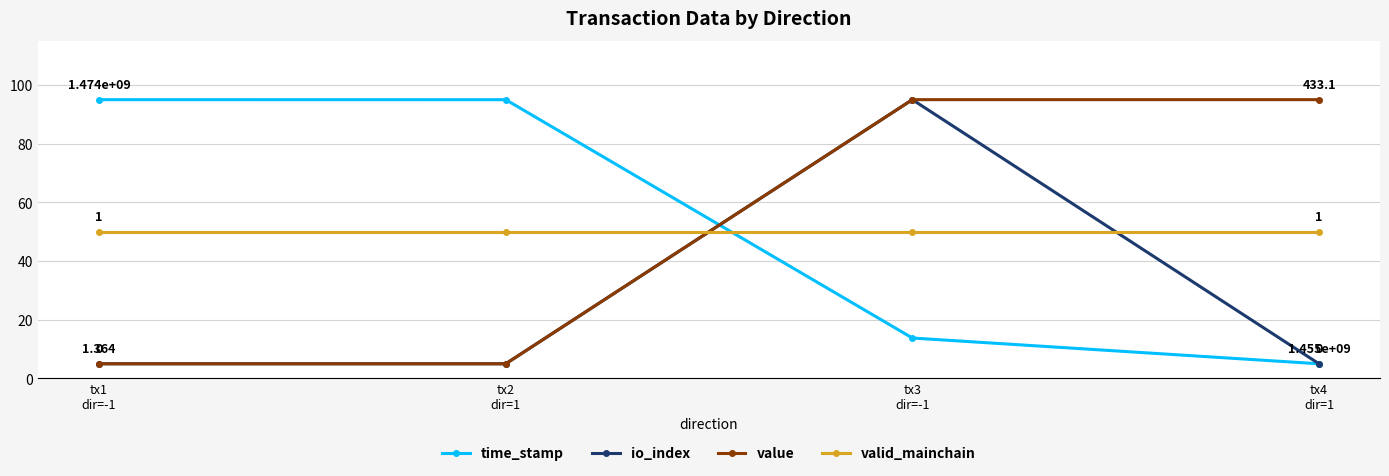

True or false: value and valid_mainchain intersect in this chart.

True